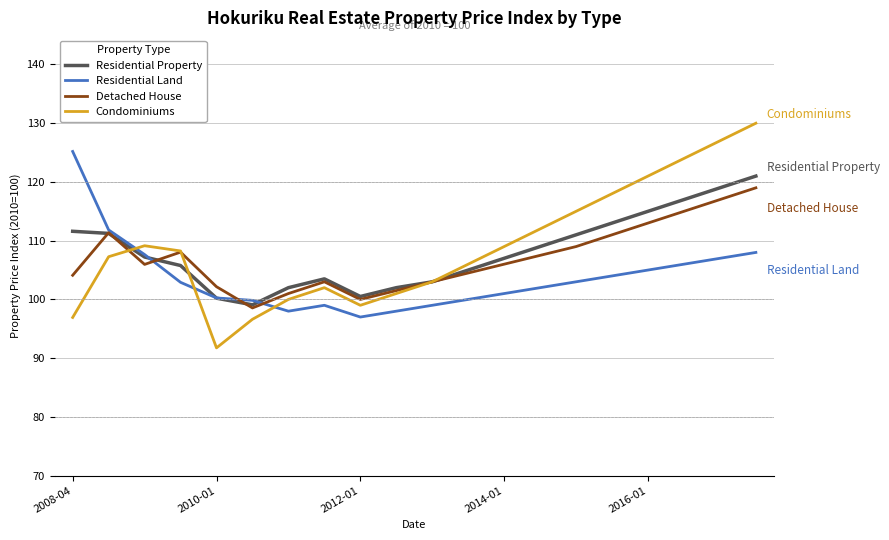

How many lines are shown in the chart?

4